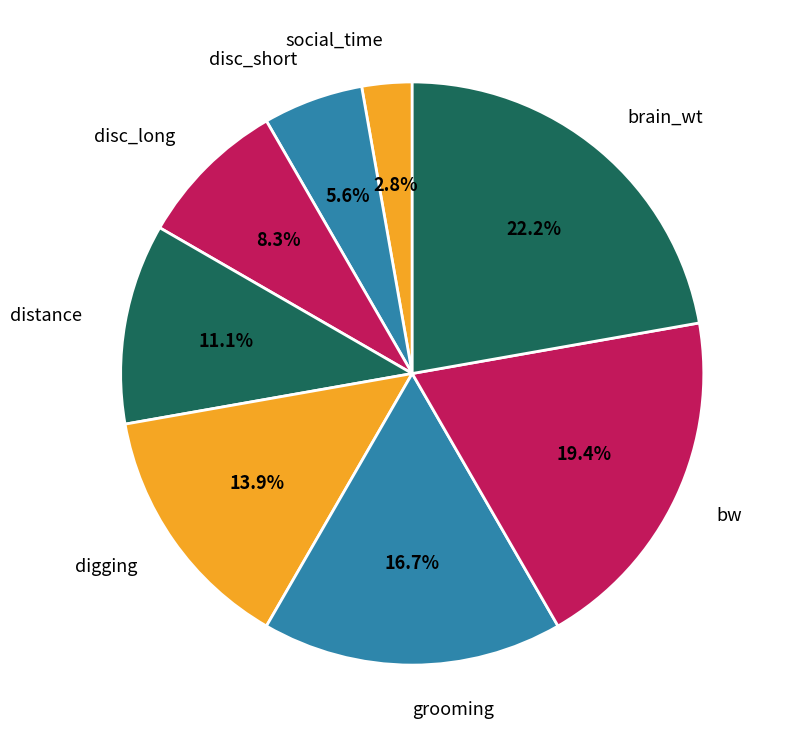

Do brain_wt and digging together represent more than half of the pie?

No